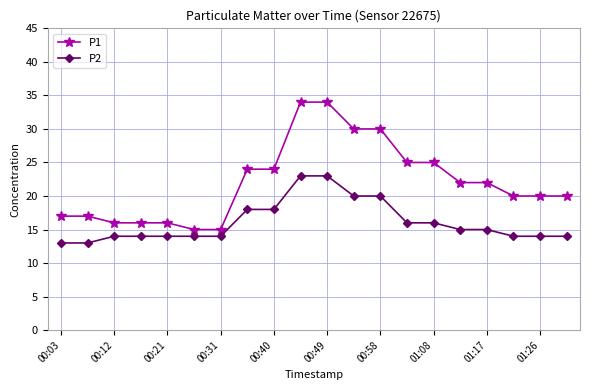

What is the minimum value shown in the chart?

13